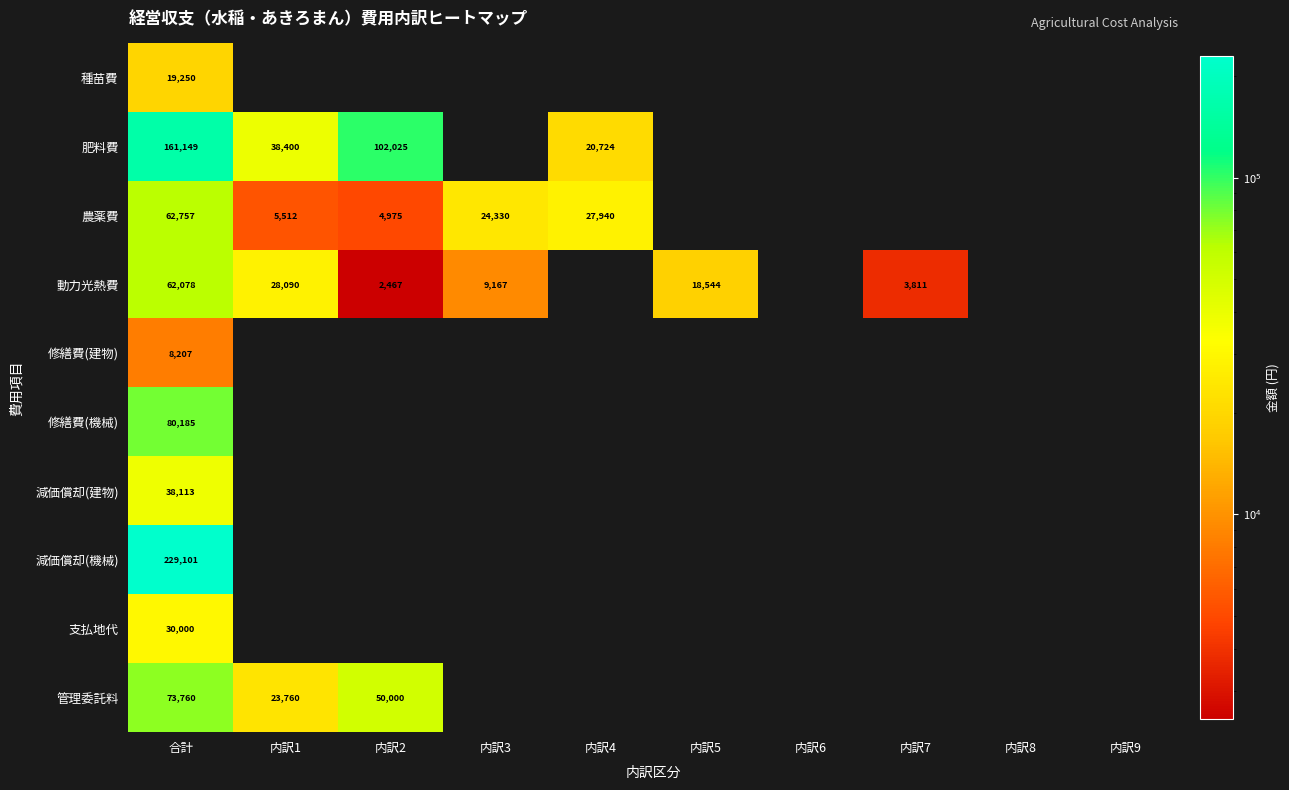

What is the spread (max minus min) of values at 合計?

220894